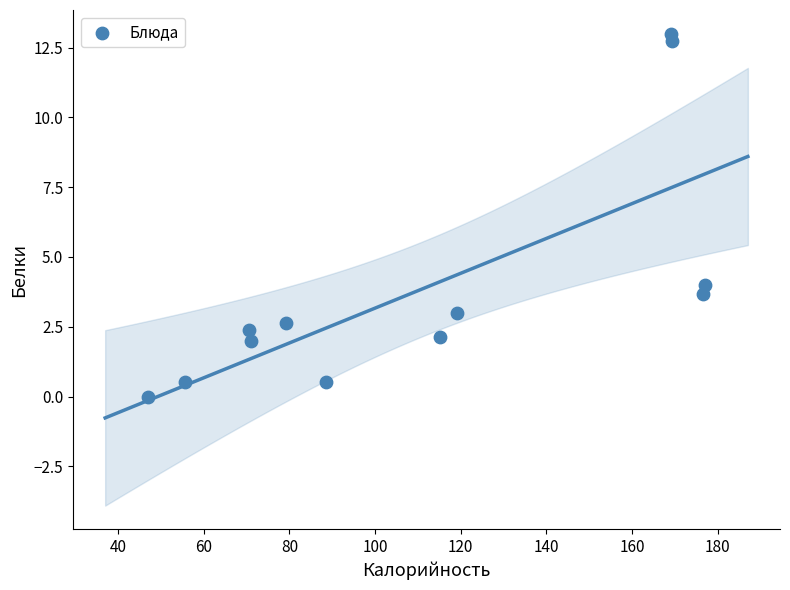

What Y value in the scatter plot is closest to 6?

4.0